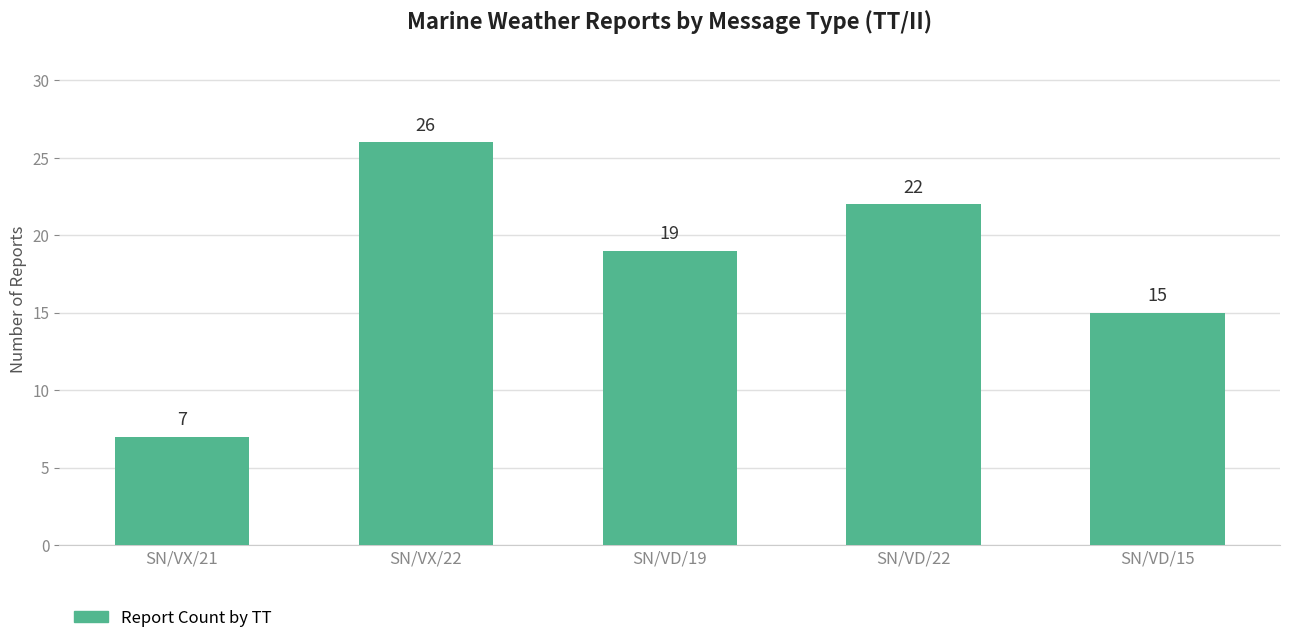

Which label corresponds to the largest value in the chart?

SN/VX/22